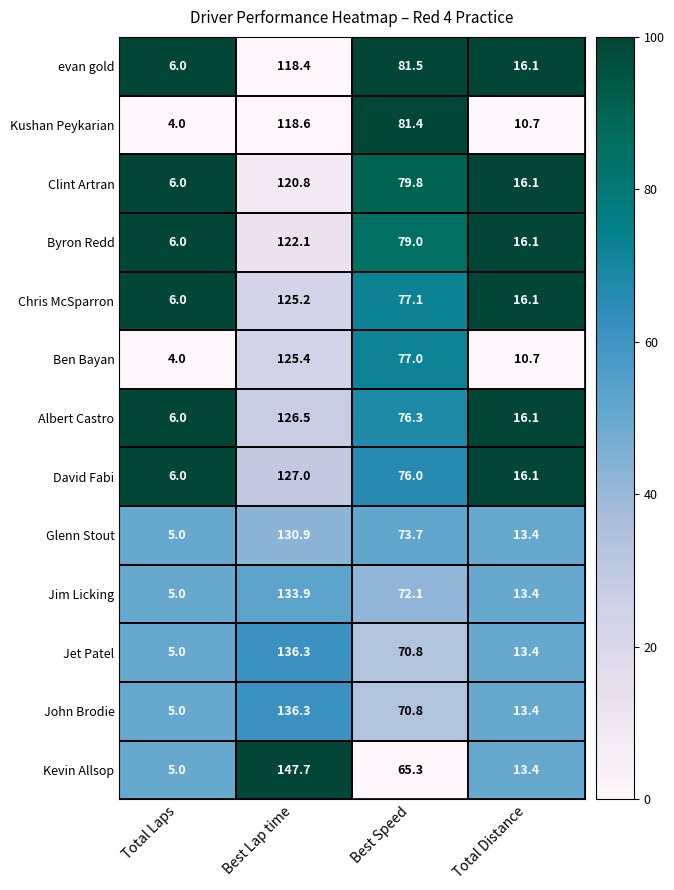

How many distinct data groups are displayed?

13